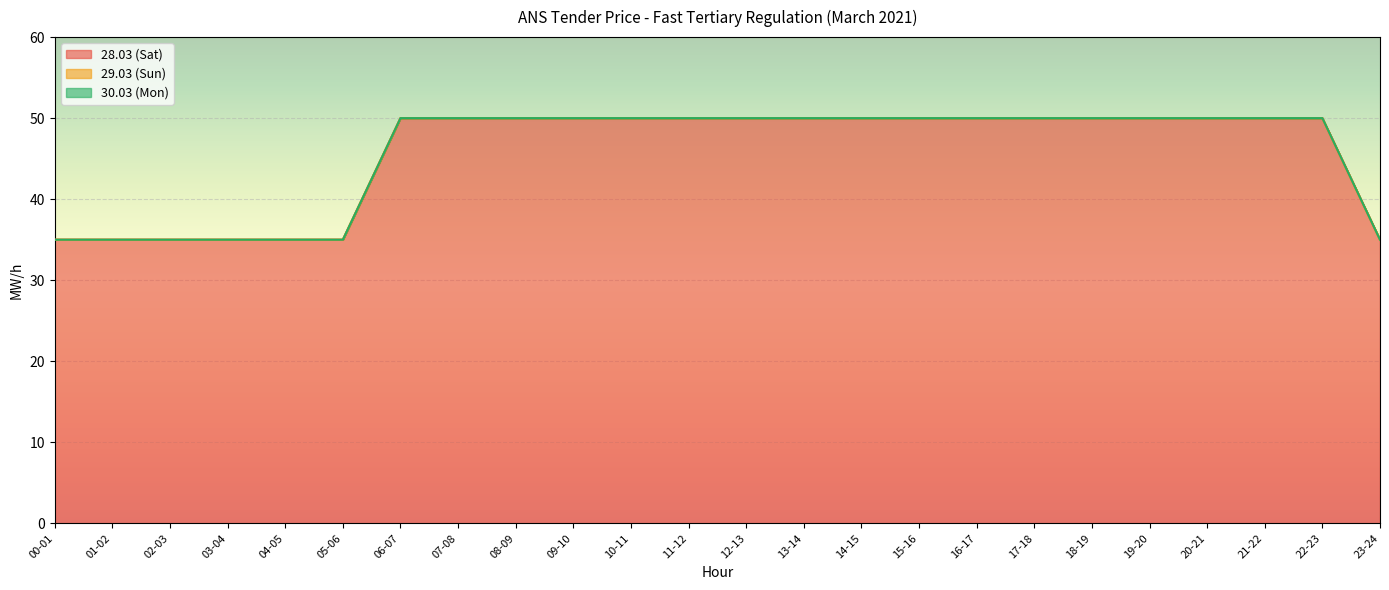

What is the lowest value of the 28.03 (Sat) series?

35